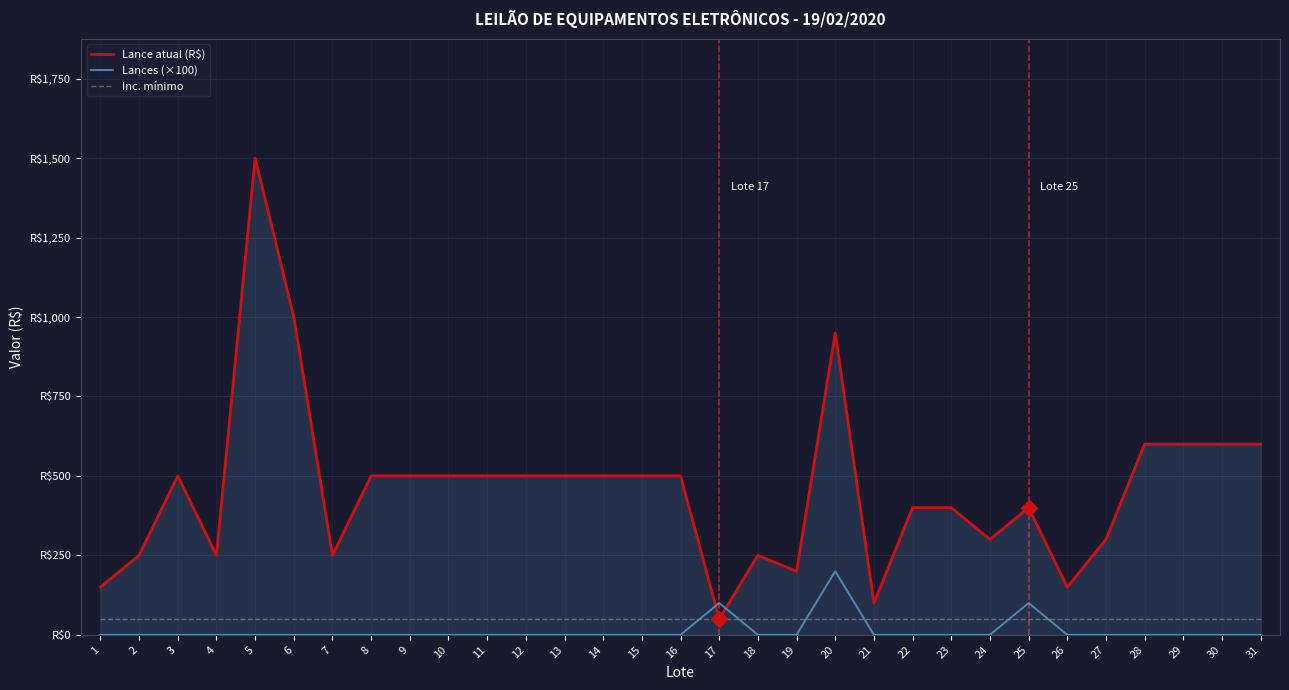

Which has a higher value, 23 or 21?

23